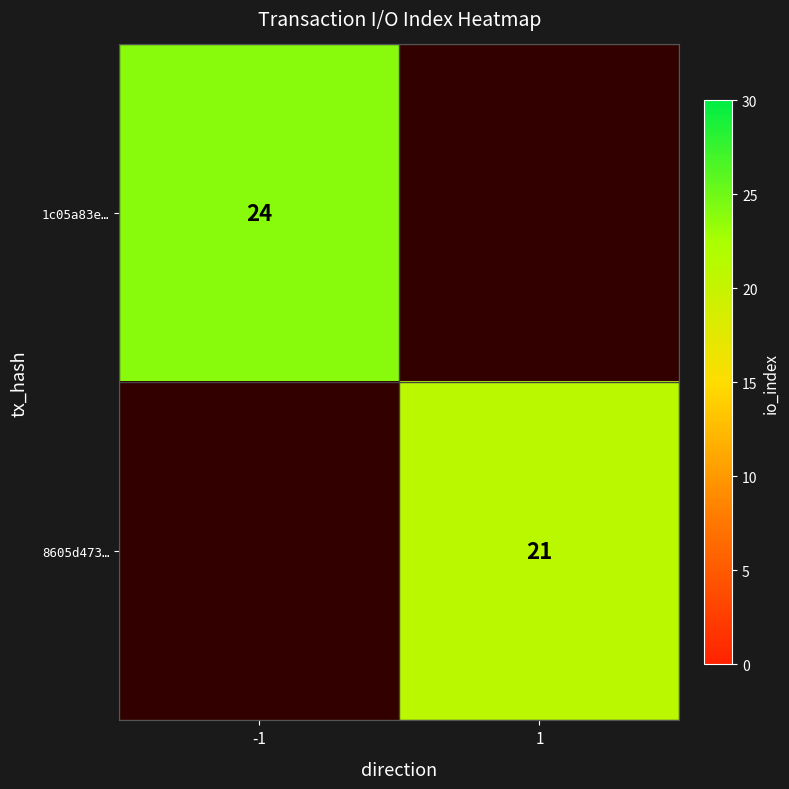

Is it true that 8605d473… equals 21 at 1?

True